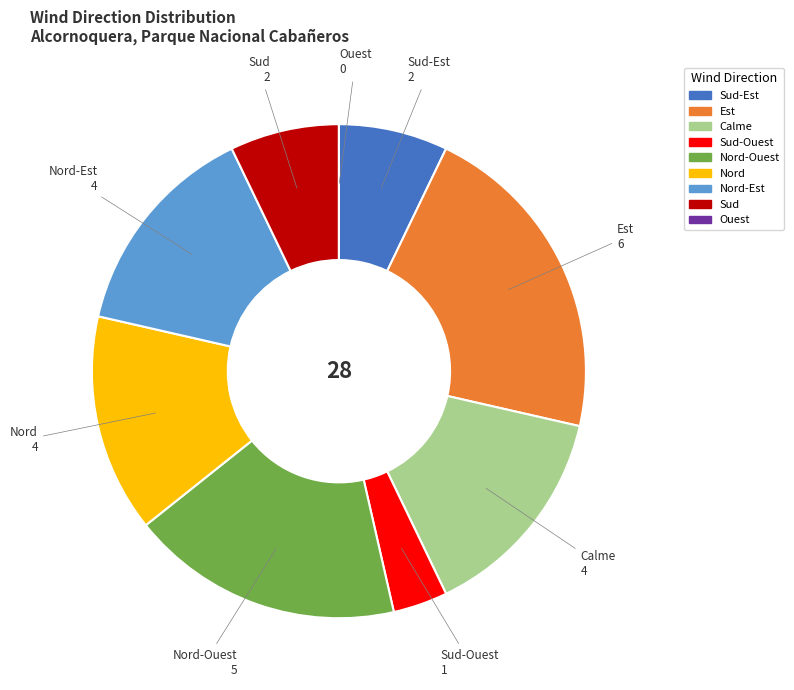

Which slice is the largest?

Est